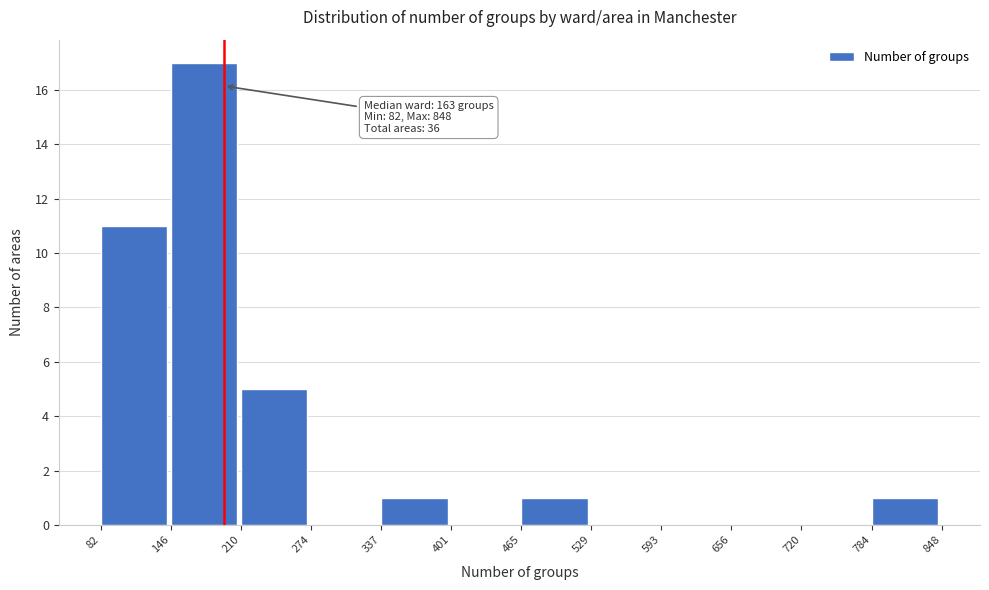

Which range on the x-axis has the tallest bar?

146 to 210